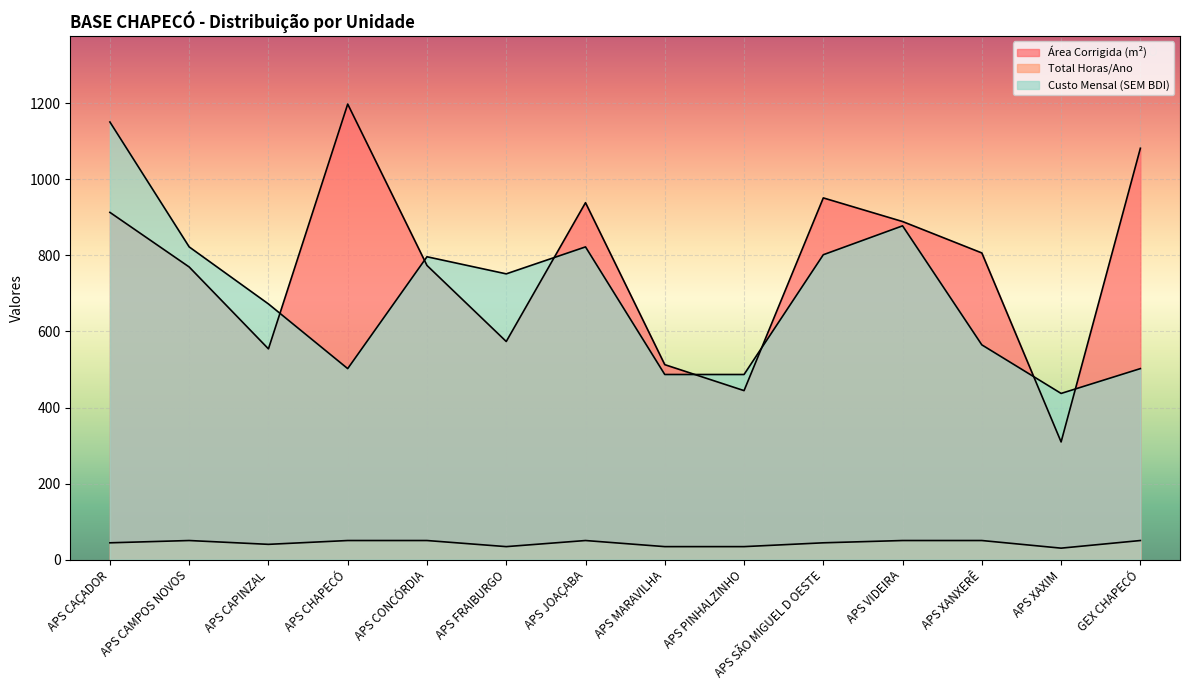

What is the difference between the second highest and second lowest values in the Custo Mensal (SEM BDI) series?

390.9